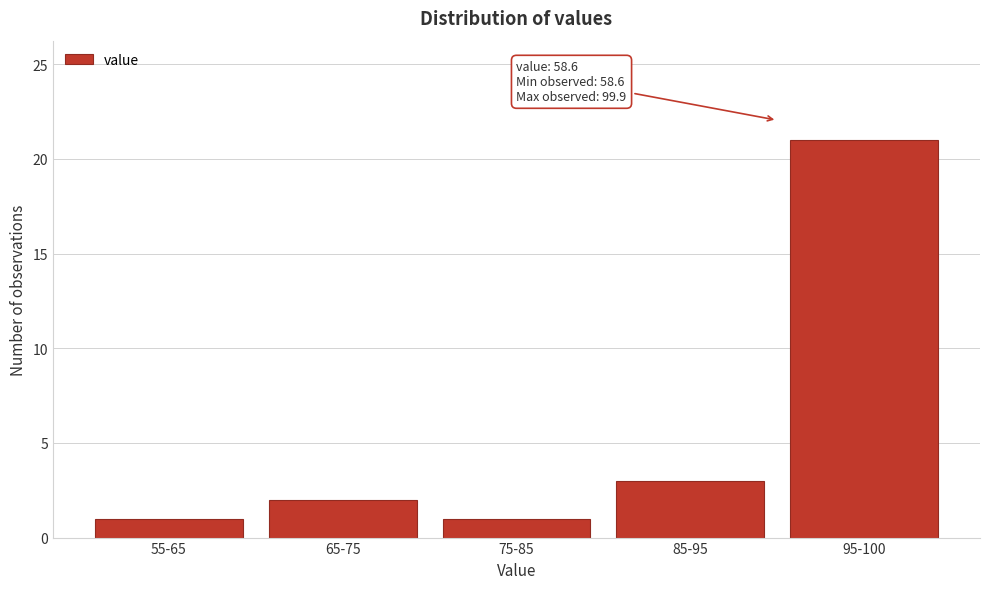

Reading left to right, list all the values displayed in this chart.

55-65=1	65-75=2	75-85=1	85-95=3	95-100=21